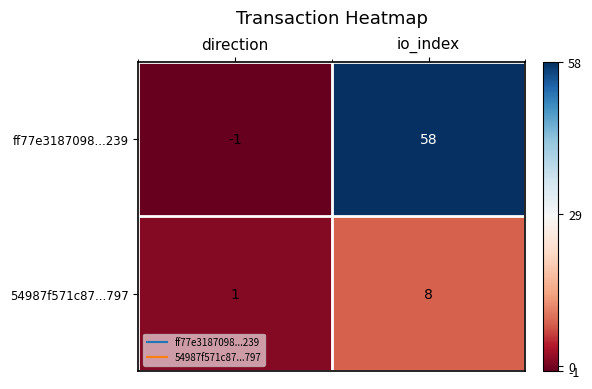

What is the maximum value shown in the chart?

58